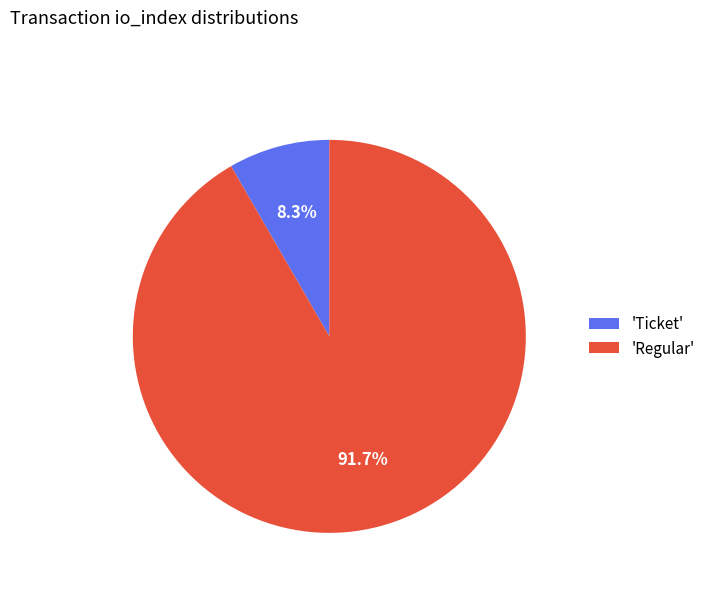

Which has a higher value, 'Ticket' or 'Regular'?

'Regular'